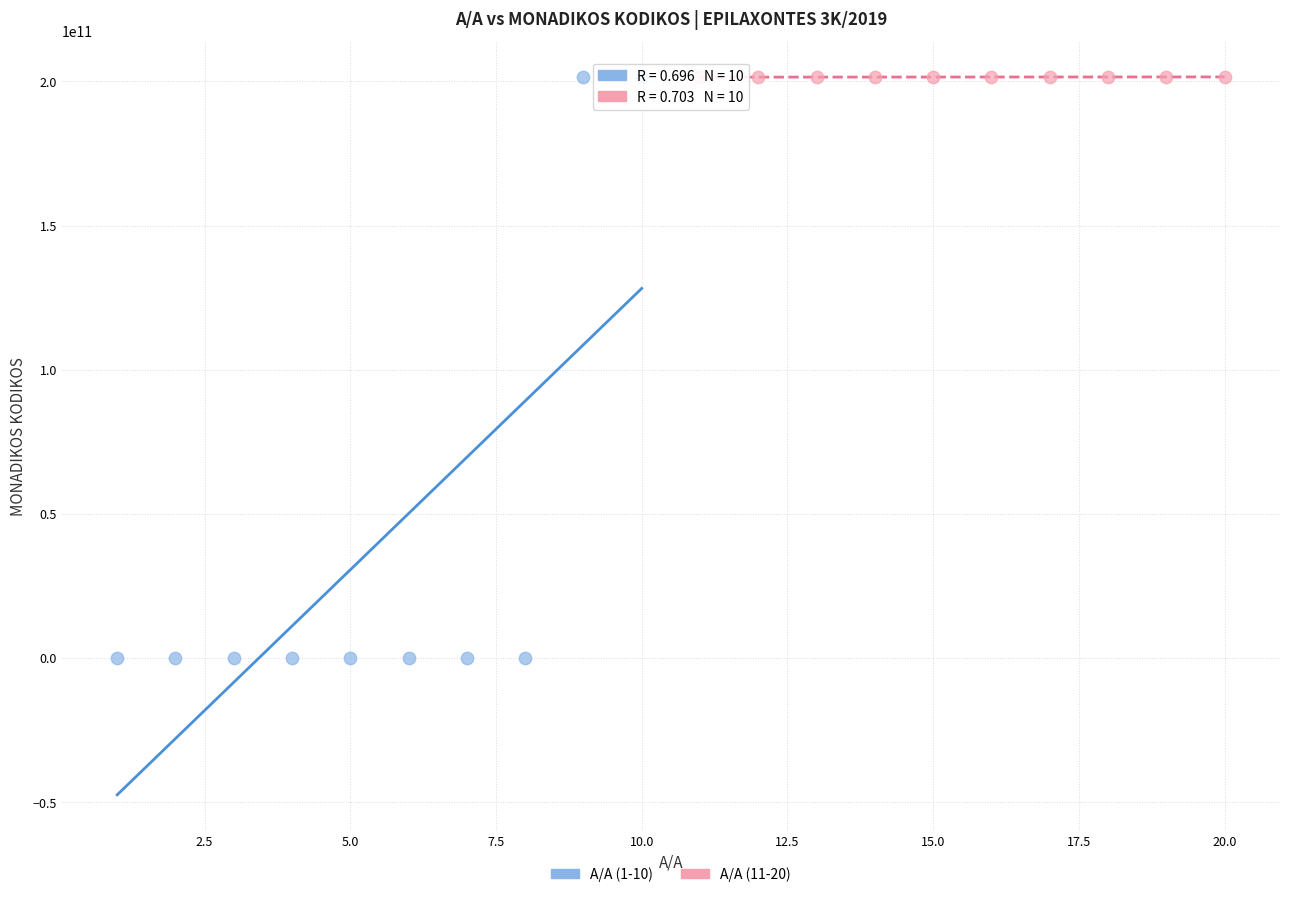

Which series contains the lowest Y value?

Α/Α (1-10)